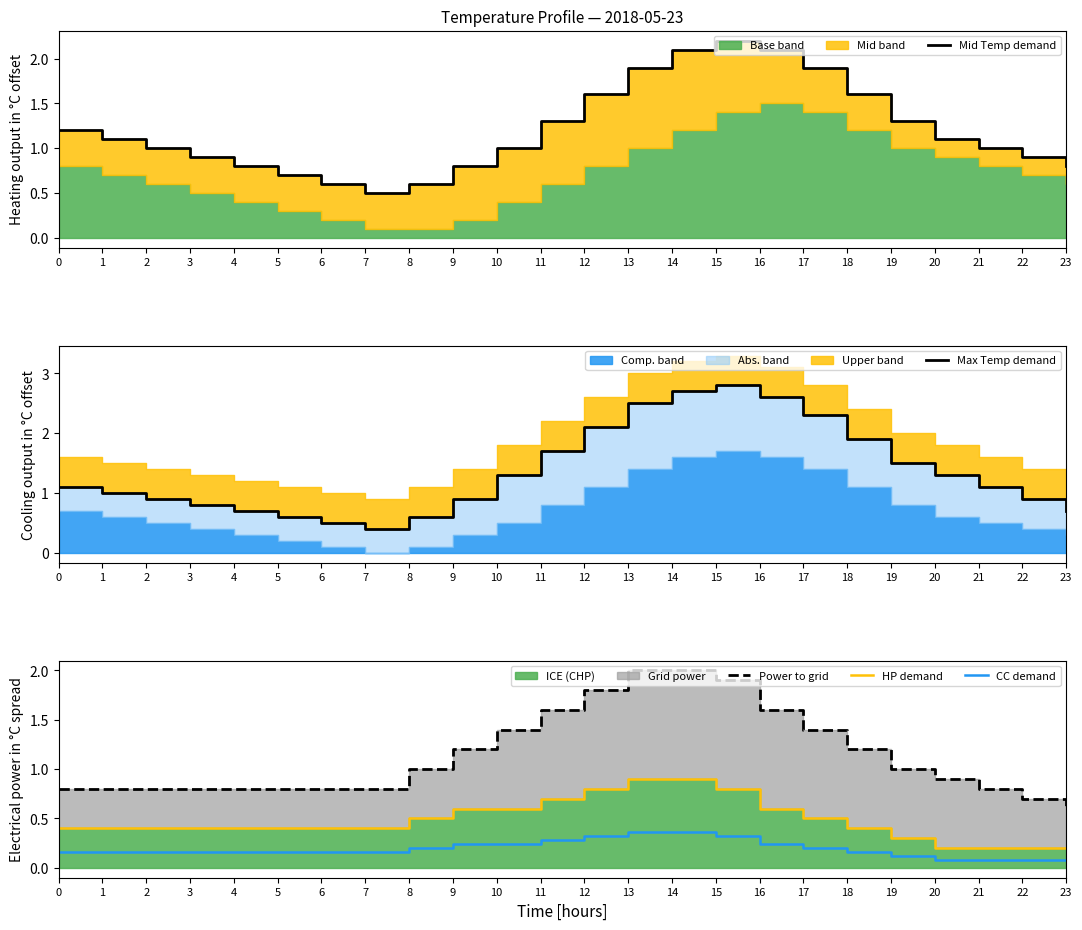

Reading left to right, transcribe all the data shown in this chart.

Mid Temp demand: 0=1.2	1=1.1	2=1.0	3=0.9	4=0.8	5=0.7	6=0.6	7=0.5	8=0.6	9=0.8	10=1.0	11=1.3	12=1.6	13=1.9	14=2.1	15=2.2	16=2.1	17=1.9	18=1.6	19=1.3	20=1.1	21=1.0	22=0.9	23=0.8
Max Temp demand: 0=1.1	1=1.0	2=0.9	3=0.8	4=0.7	5=0.6	6=0.5	7=0.4	8=0.6	9=0.9	10=1.3	11=1.7	12=2.1	13=2.5	14=2.7	15=2.8	16=2.6	17=2.3	18=1.9	19=1.5	20=1.3	21=1.1	22=0.9	23=0.7
Power to grid: 0=0.8	1=0.8	2=0.8	3=0.8	4=0.8	5=0.8	6=0.8	7=0.8	8=1.0	9=1.2	10=1.4	11=1.6	12=1.8	13=2.0	14=2.0	15=1.9	16=1.6	17=1.4	18=1.2	19=1.0	20=0.9	21=0.8	22=0.7	23=0.6
HP demand: 0=0.4	1=0.4	2=0.4	3=0.4	4=0.4	5=0.4	6=0.4	7=0.4	8=0.5	9=0.6	10=0.6	11=0.7	12=0.8	13=0.9	14=0.9	15=0.8	16=0.6	17=0.5	18=0.4	19=0.3	20=0.2	21=0.2	22=0.2	23=0.2
CC demand: 0=0.2	1=0.2	2=0.2	3=0.2	4=0.2	5=0.2	6=0.2	7=0.2	8=0.2	9=0.2	10=0.2	11=0.3	12=0.3	13=0.4	14=0.4	15=0.3	16=0.2	17=0.2	18=0.2	19=0.1	20=0.1	21=0.1	22=0.1	23=0.1